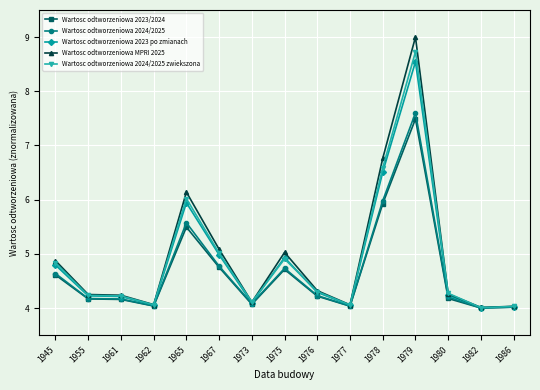

Count the number of data series in this chart.

5